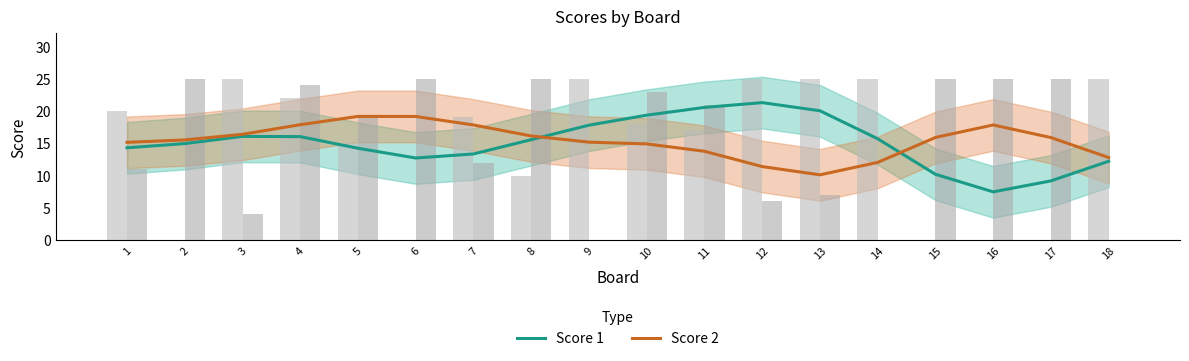

At which category is the sum across all series the highest?

11